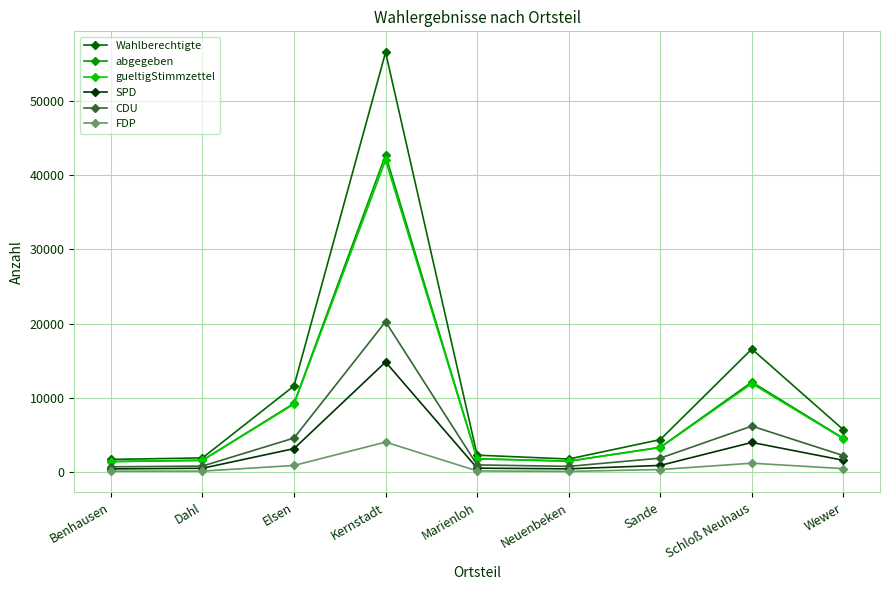

How many data points in abgegeben are less than 3372?

4